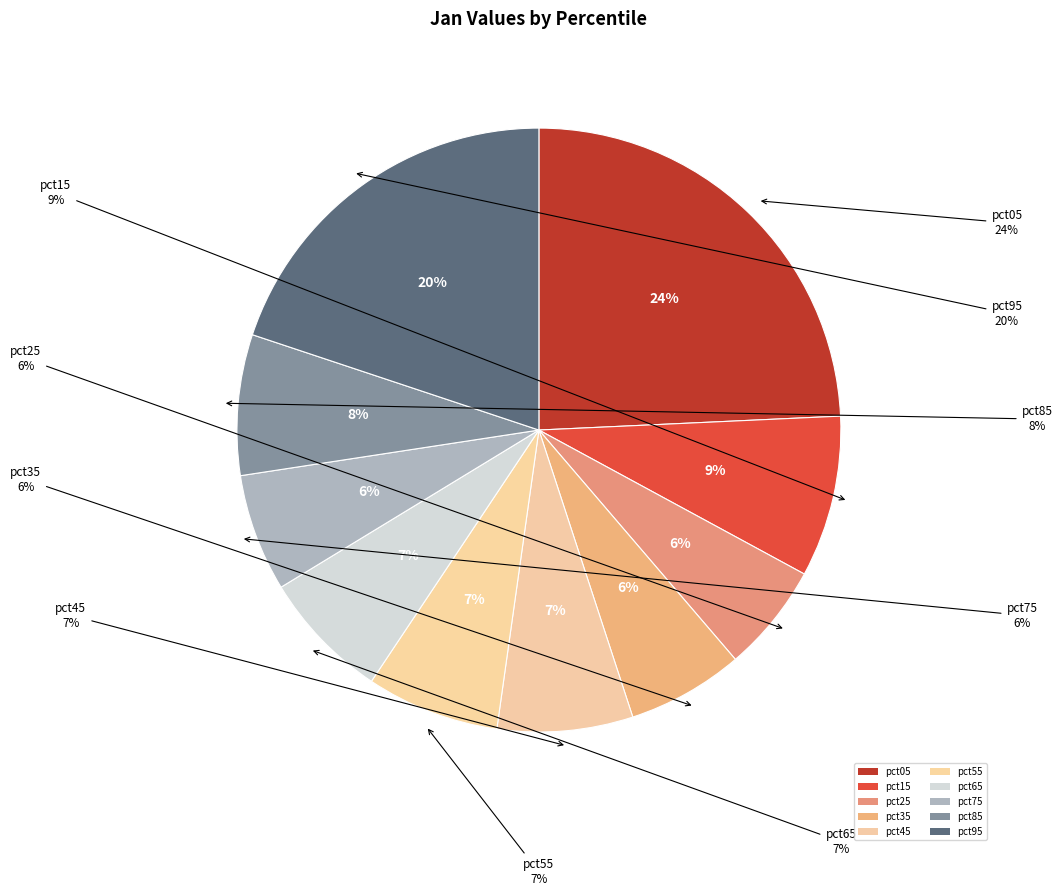

Do pct55 and pct05 together represent more than half of the pie?

No